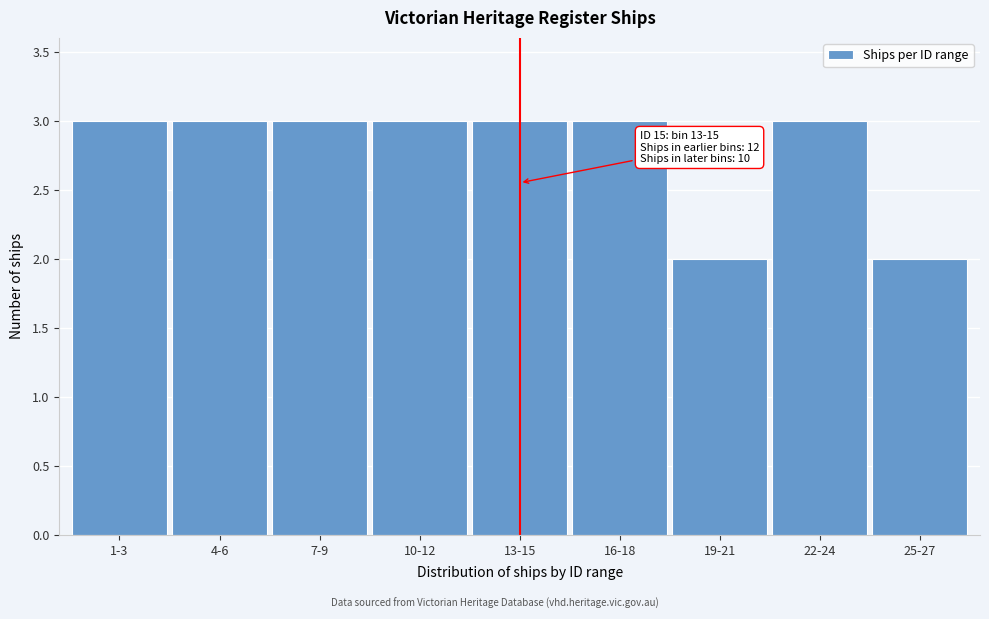

Reading left to right, transcribe all the data shown in this chart.

1-3=3	4-6=3	7-9=3	10-12=3	13-15=3	16-18=3	19-21=2	22-24=3	25-27=2